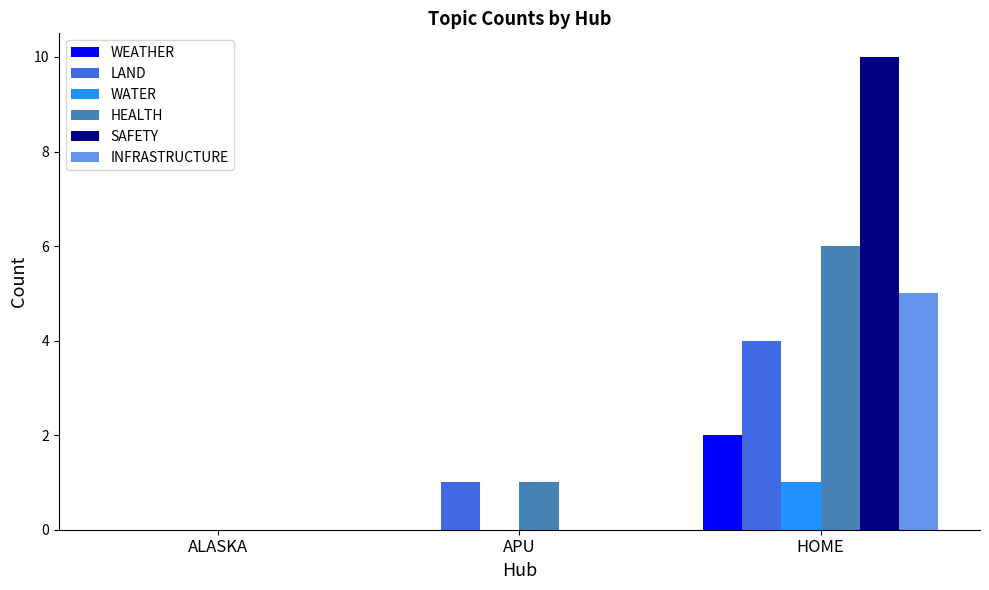

Which category has the highest value in the INFRASTRUCTURE series?

HOME